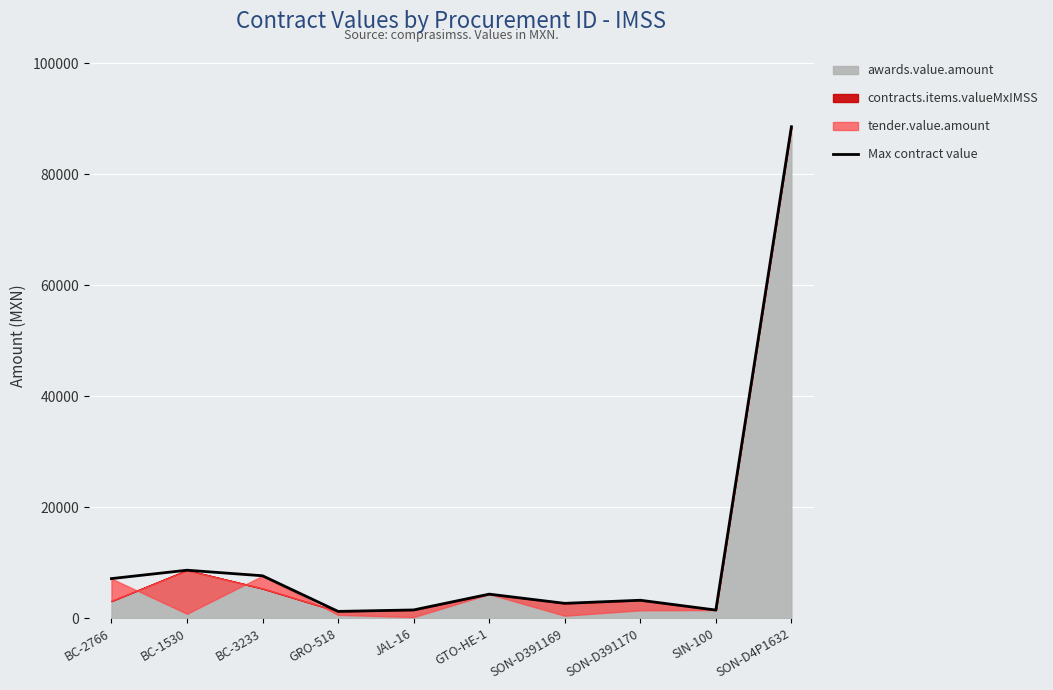

List the labels in order of value, largest first.

SON-D4P1632, BC-1530, BC-3233, BC-2766, GTO-HE-1, SON-D391170, SON-D391169, JAL-16, SIN-100, GRO-518